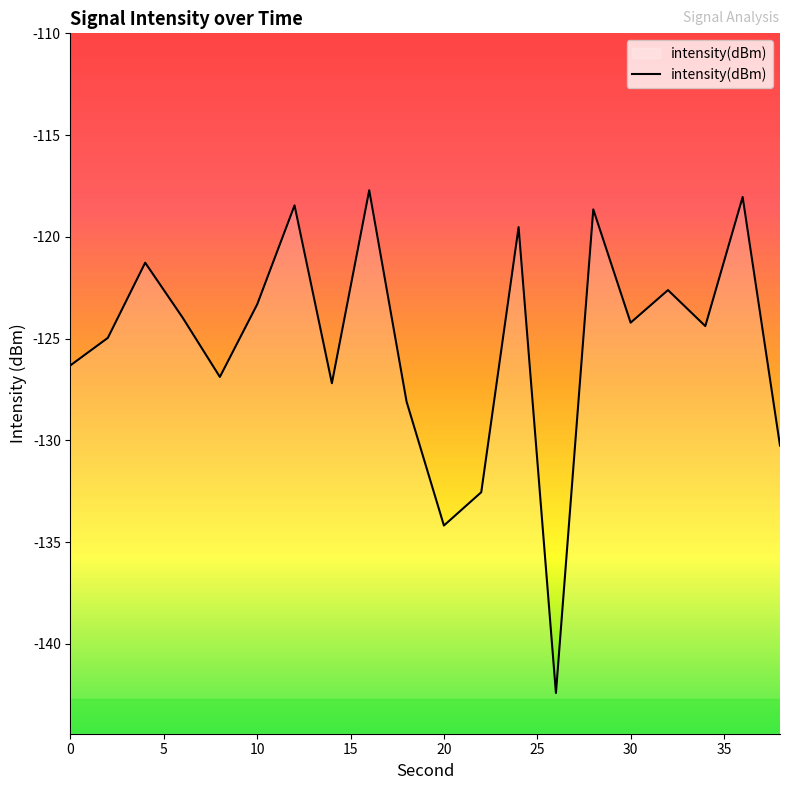

How many interior local valleys (lower than both neighbors) does the data have?

6